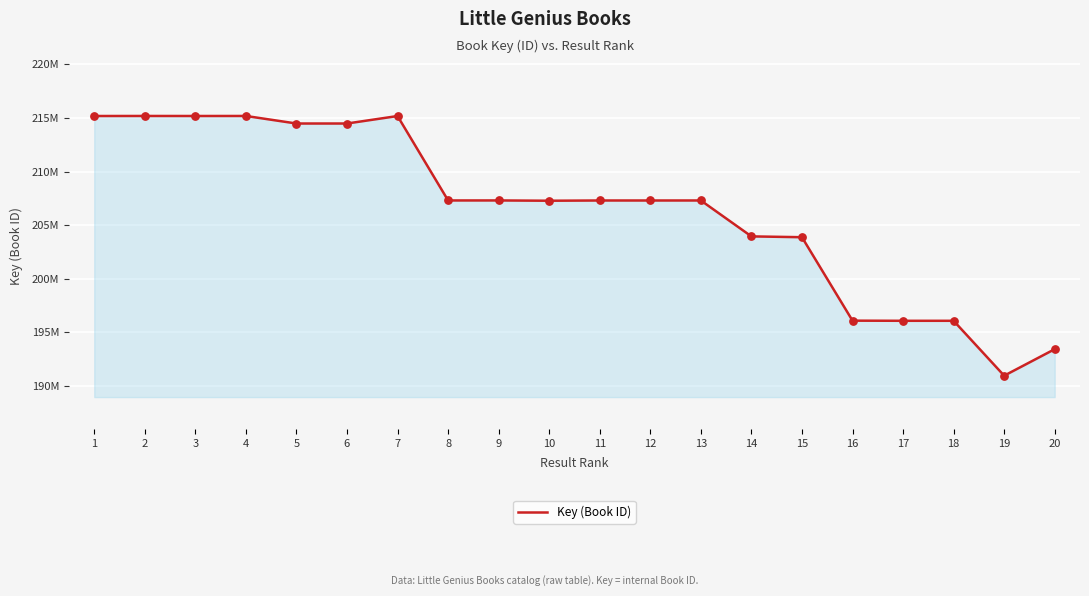

What is the ratio of the value at 6 to the value at 13?

1.0